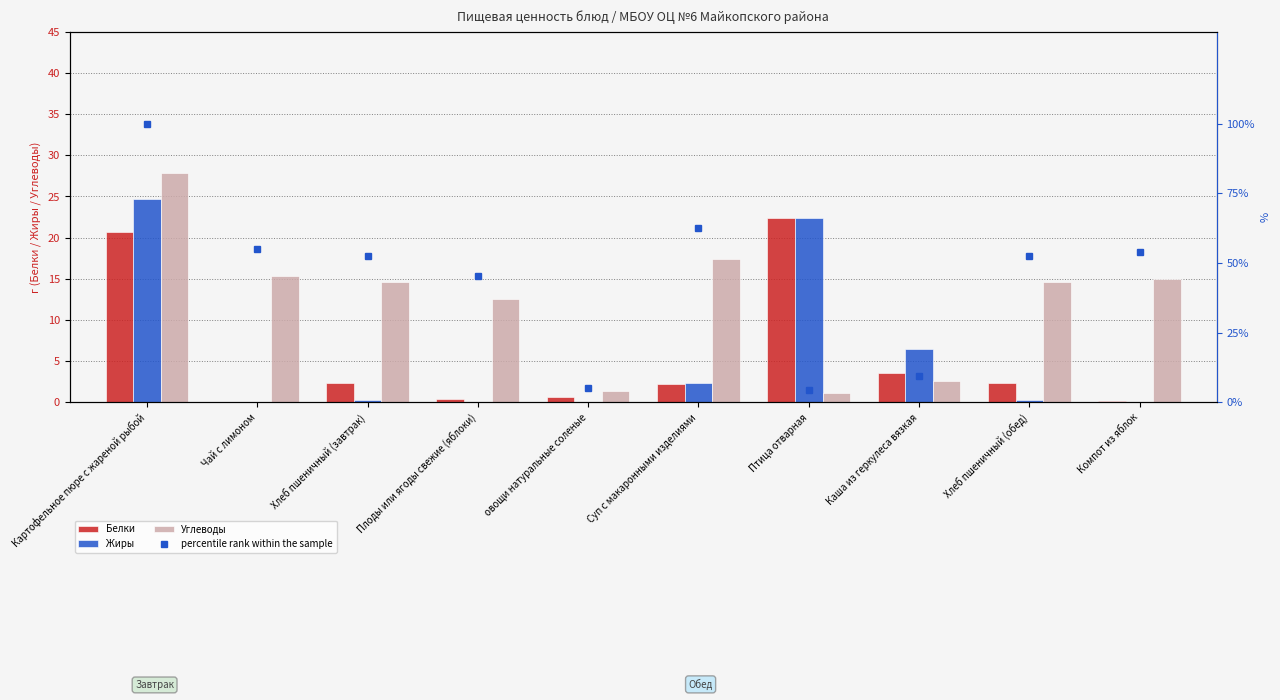

Between Суп с макаронными изделиями and Компот из яблок, which series saw the biggest shift?

percentile rank within the sample